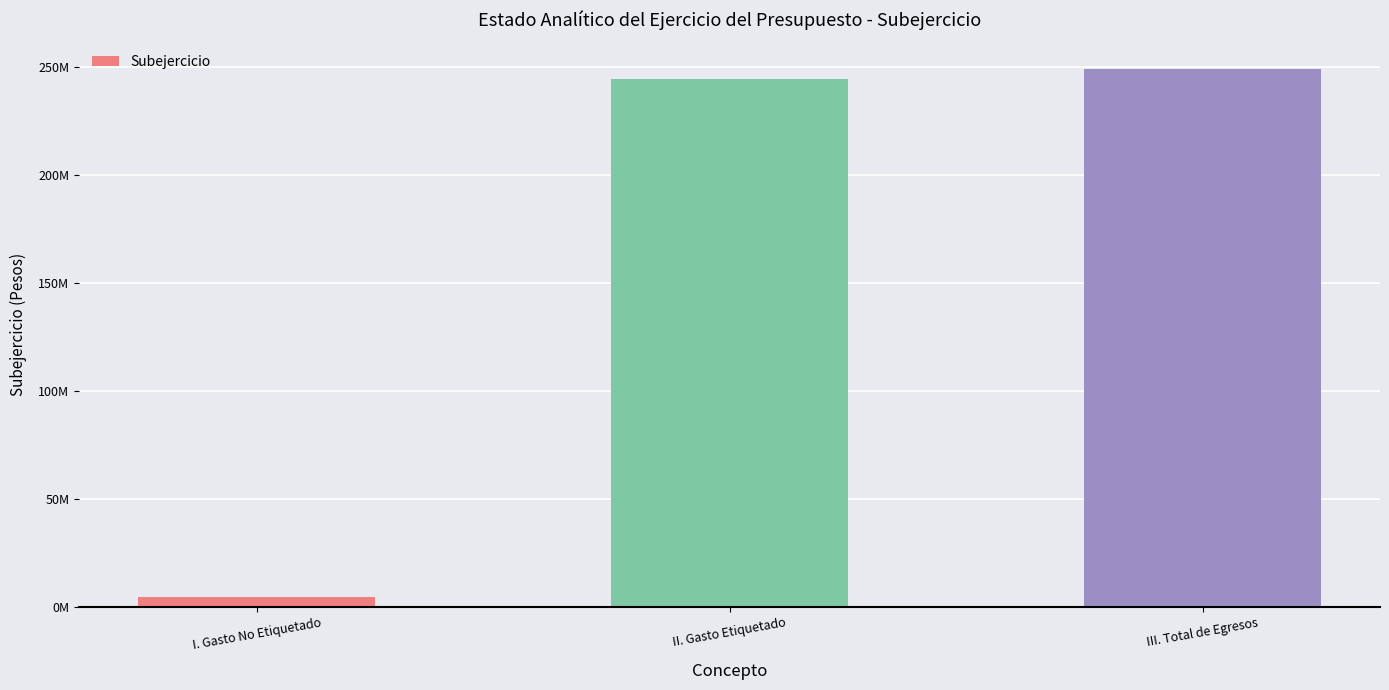

Reading right to left, list all the values displayed in this chart.

III. Total de Egresos=248775528.1	II. Gasto Etiquetado=244417116.4	I. Gasto No Etiquetado=4358411.7